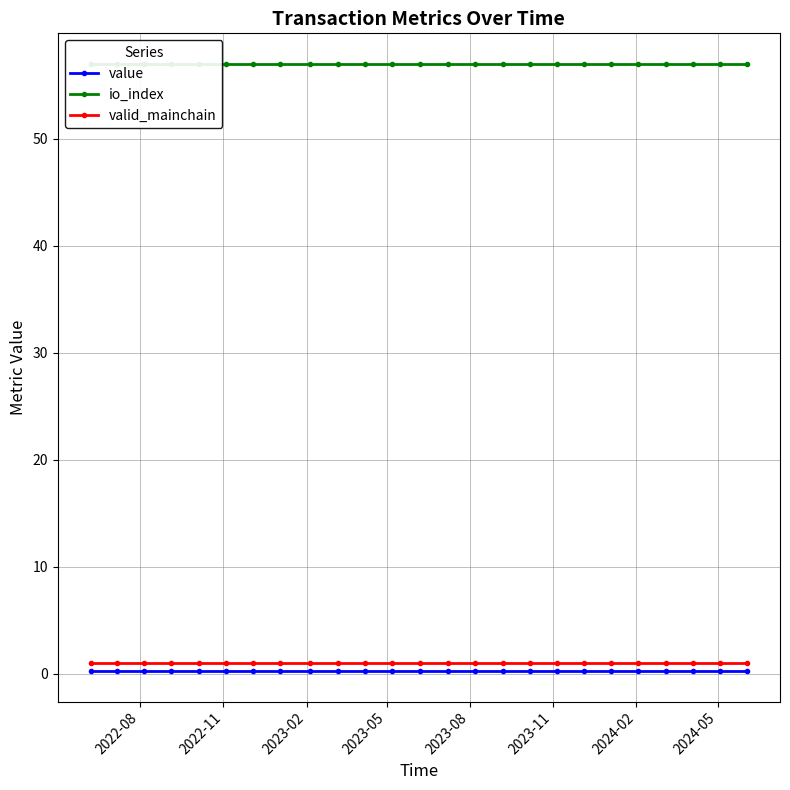

True or false: value and valid_mainchain intersect in this chart.

False